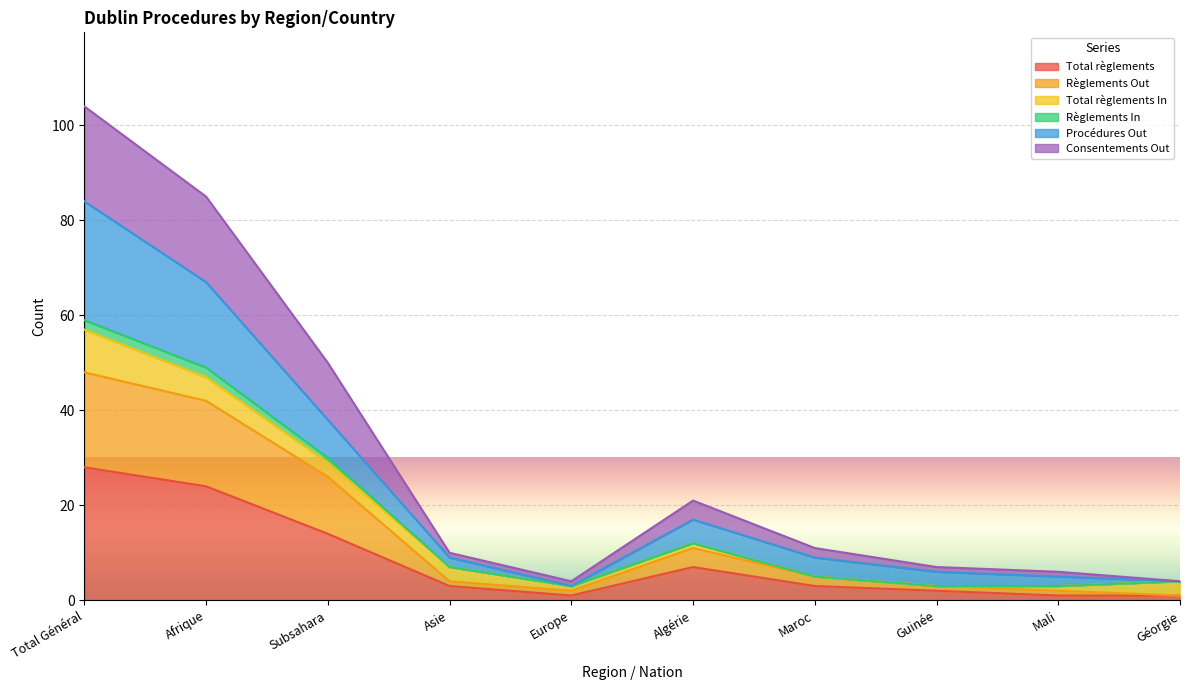

True or false: Total règlements and Règlements Out cross at least once.

False